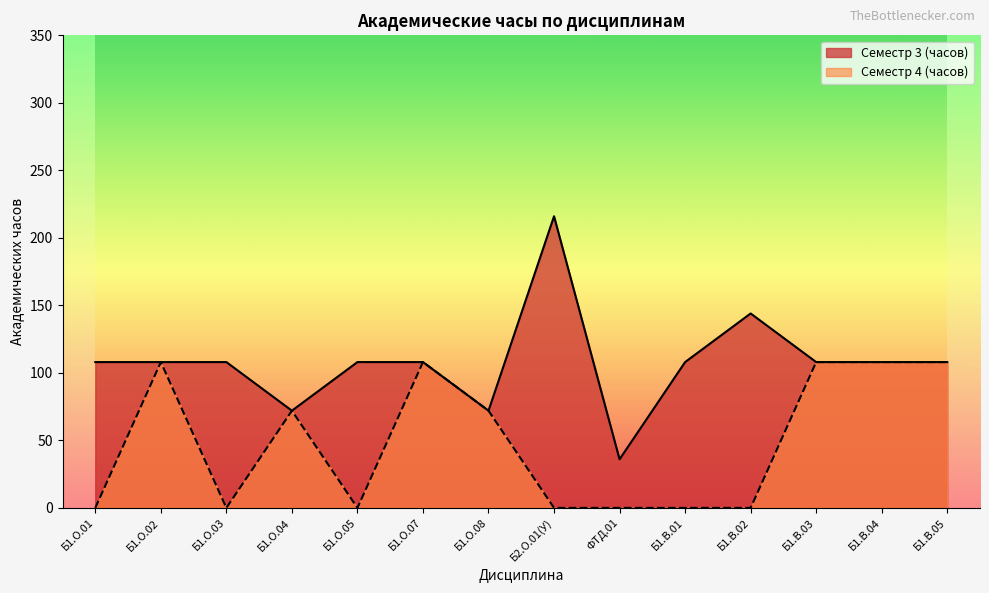

The Семестр 4 (часов) series shows 53 at Б1.О.05. True or false?

False